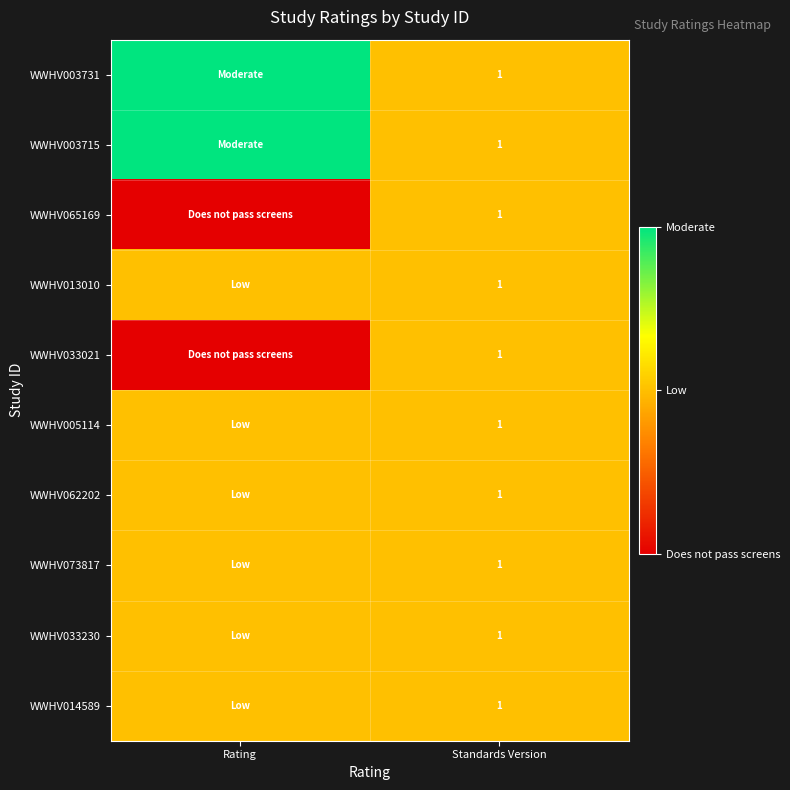

True or false: WWHV003715 has a value of 1 at Standards Version.

True